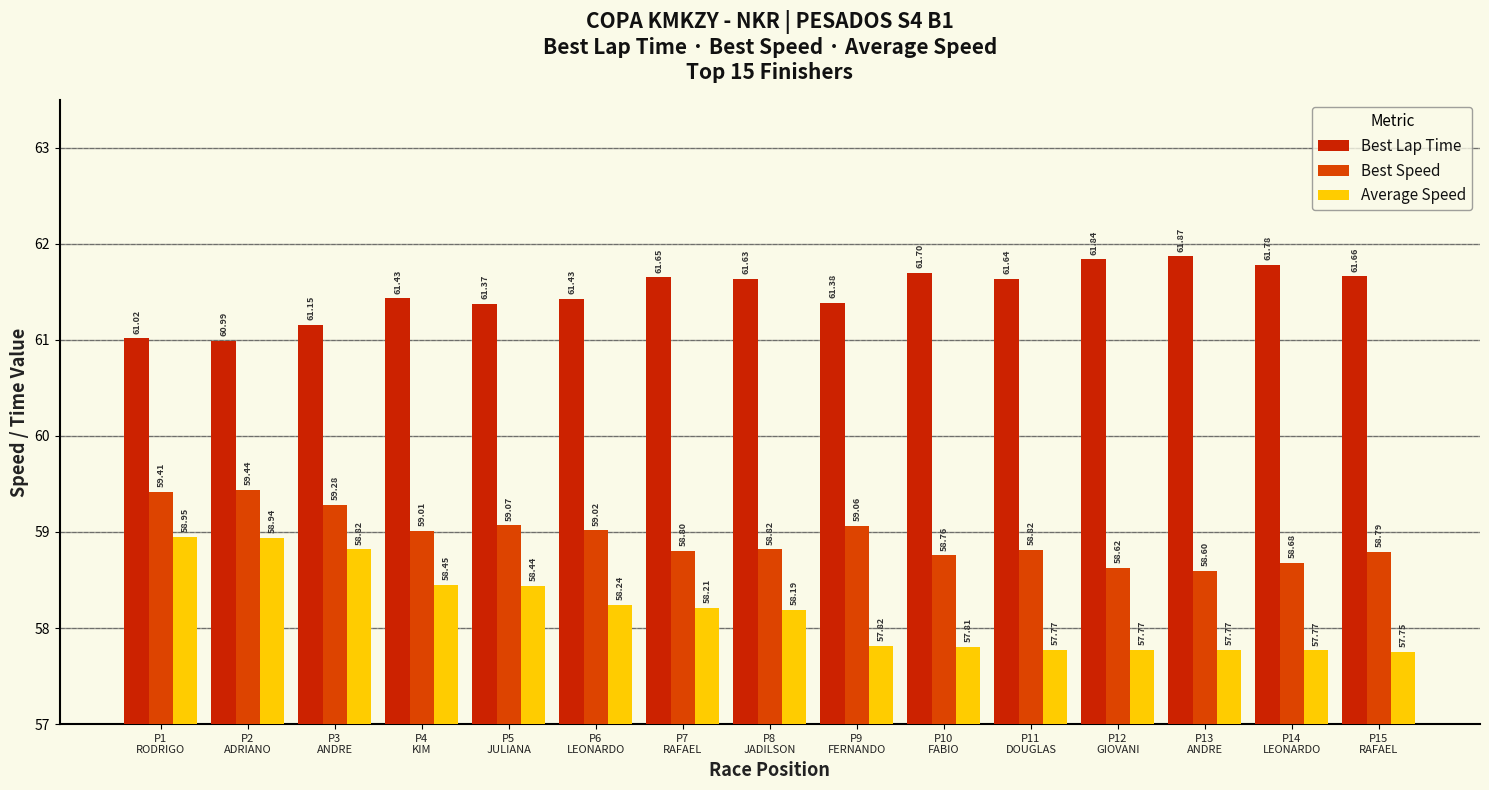

At which label is Best Lap Time closest to 61?

P2
ADRIANO